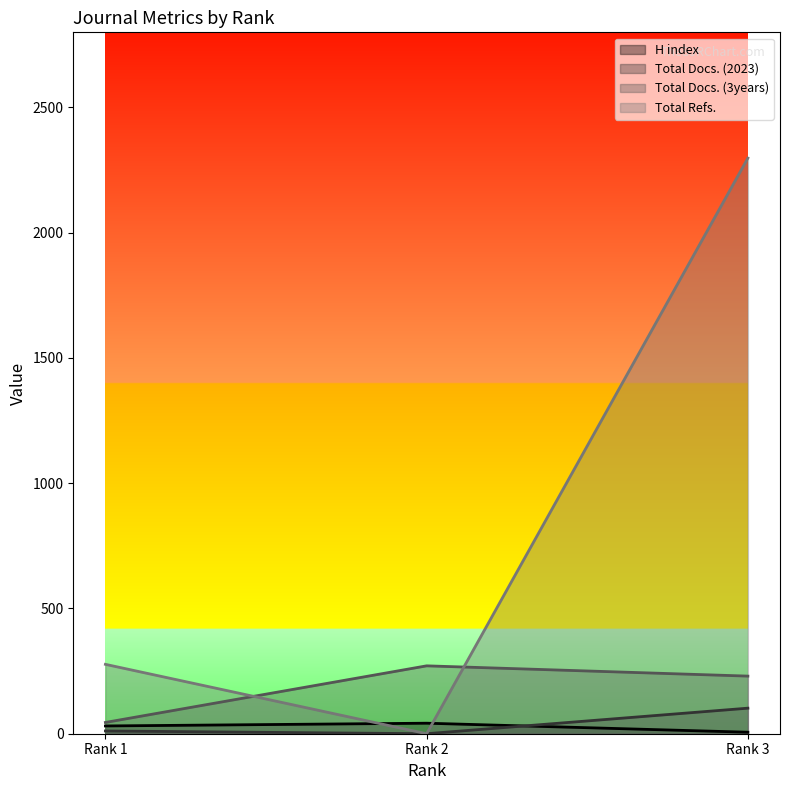

At Rank 2, list the series in order from smallest to largest.

Total Docs. (2023), Total Refs., H index, Total Docs. (3years)